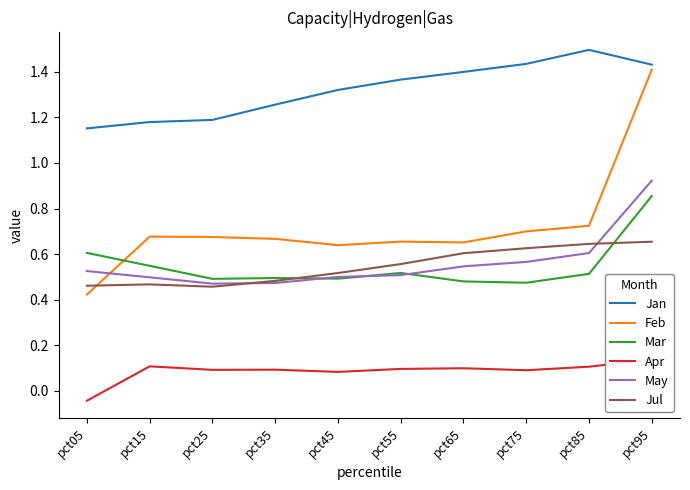

How many categories are shown in the chart?

10